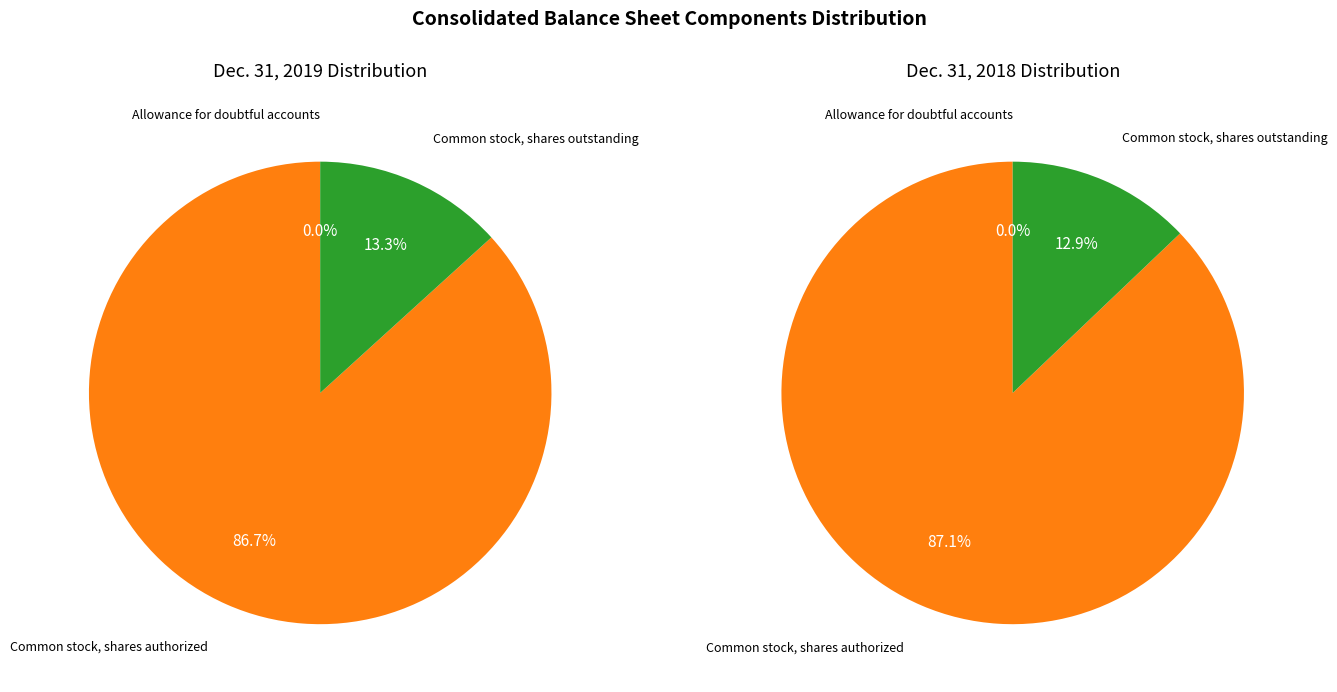

Is it true that Allowance for doubtful accounts is 1% of the pie?

False